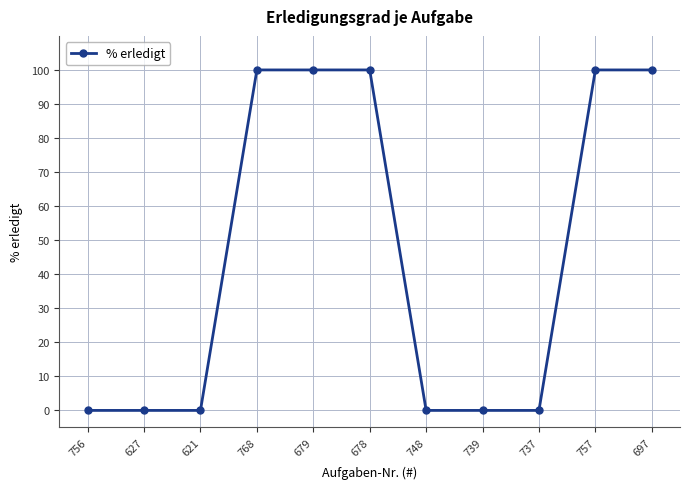

What is the difference between the values at 627 and 757?

100